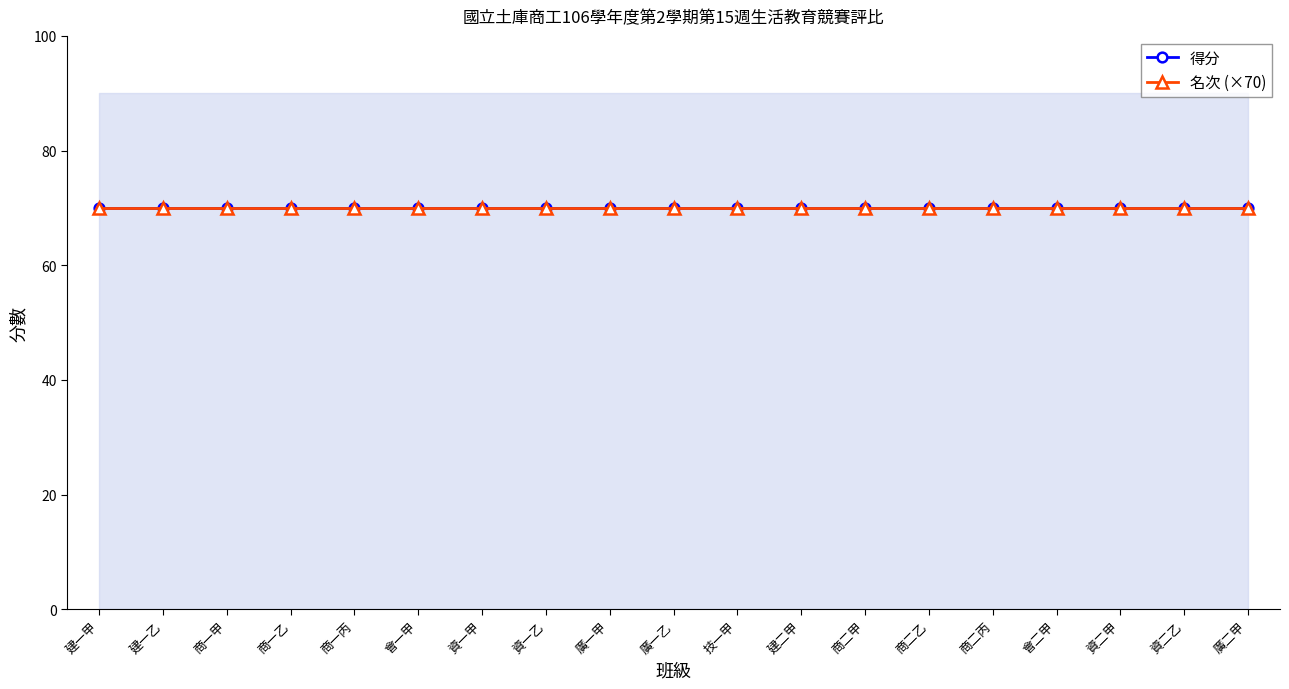

Reading left to right, list all the values displayed in this chart.

得分: 建一甲=70	建一乙=70	商一甲=70	商一乙=70	商一丙=70	會一甲=70	資一甲=70	資一乙=70	廣一甲=70	廣一乙=70	技一甲=70	建二甲=70	商二甲=70	商二乙=70	商二丙=70	會二甲=70	資二甲=70	資二乙=70	廣二甲=70
名次: 建一甲=1	建一乙=1	商一甲=1	商一乙=1	商一丙=1	會一甲=1	資一甲=1	資一乙=1	廣一甲=1	廣一乙=1	技一甲=1	建二甲=1	商二甲=1	商二乙=1	商二丙=1	會二甲=1	資二甲=1	資二乙=1	廣二甲=1